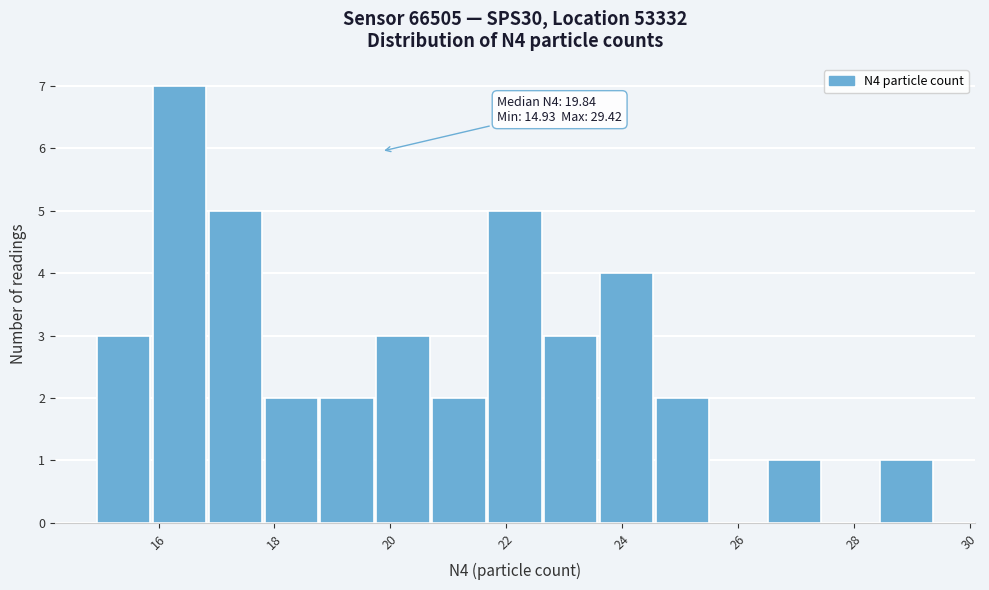

Over which range of the x-axis is the bar tallest?

15.8 to 16.8